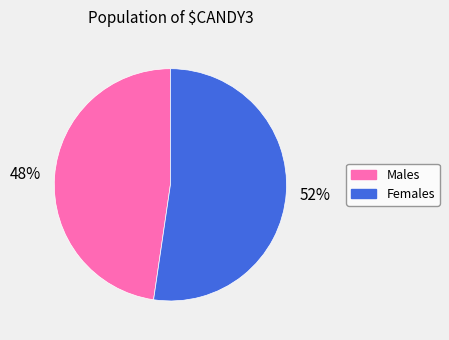

Is there any slice that represents more than half of the pie?

Yes